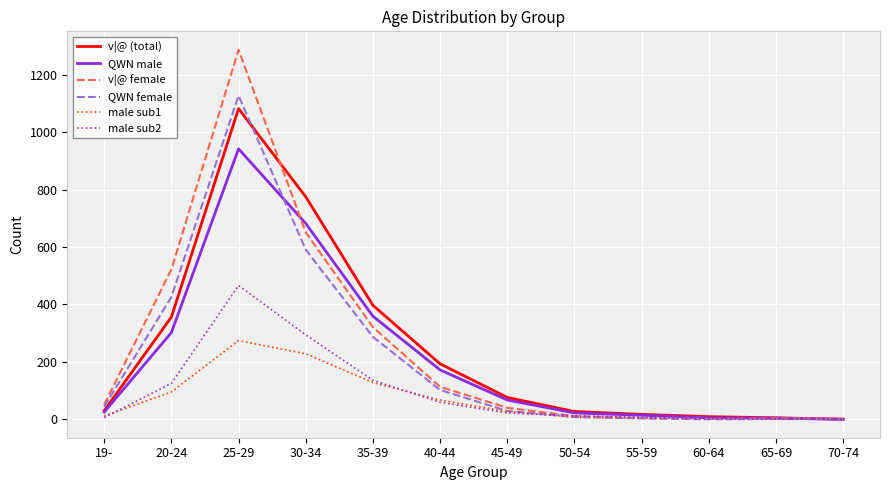

At which category is the sum across all series the highest?

25-29